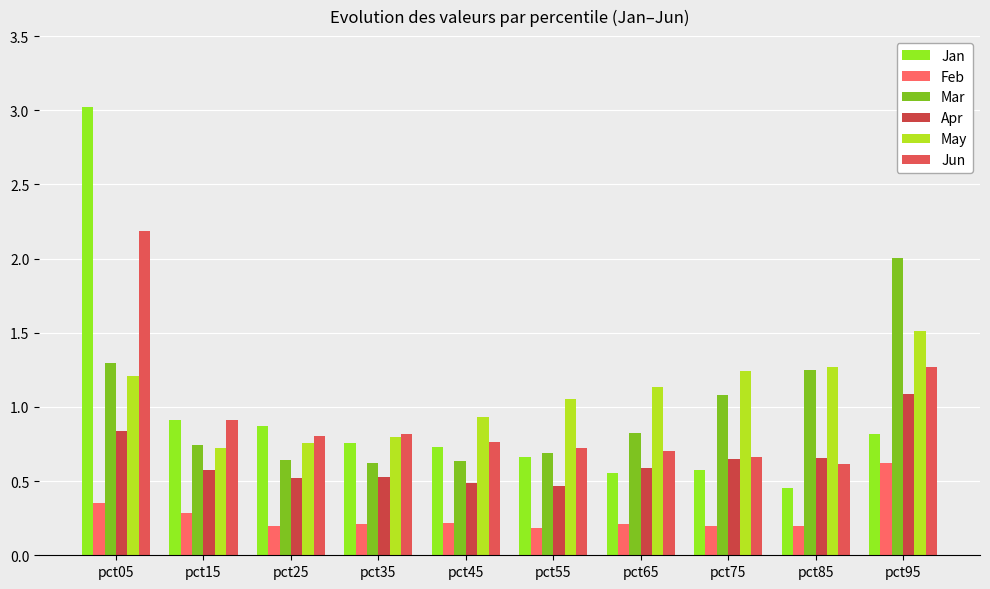

True or false: Jun has a value of 0.7 at pct65.

True